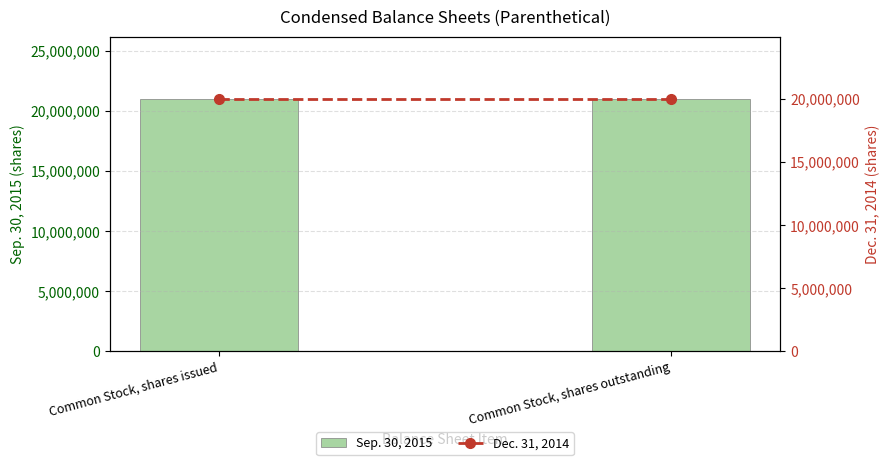

Reading left to right, extract all data points from this chart.

Sep. 30, 2015: 20950000	20950000
Dec. 31, 2014: 19950000	19950000